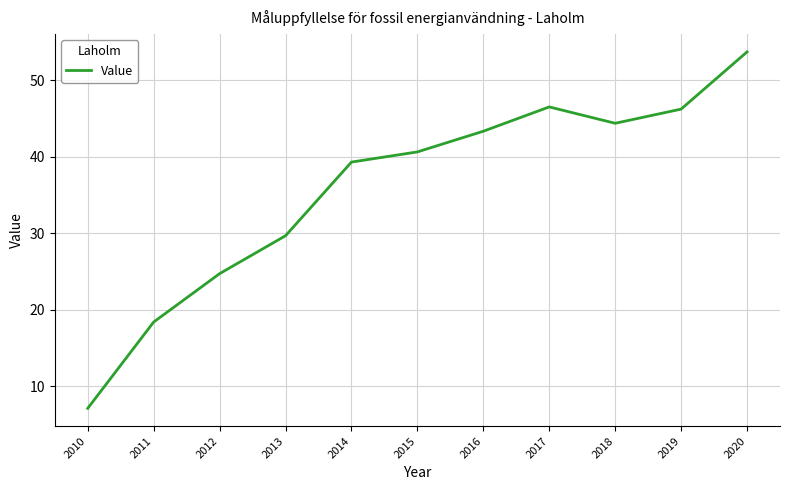

What is the minimum value shown in the chart?

7.1